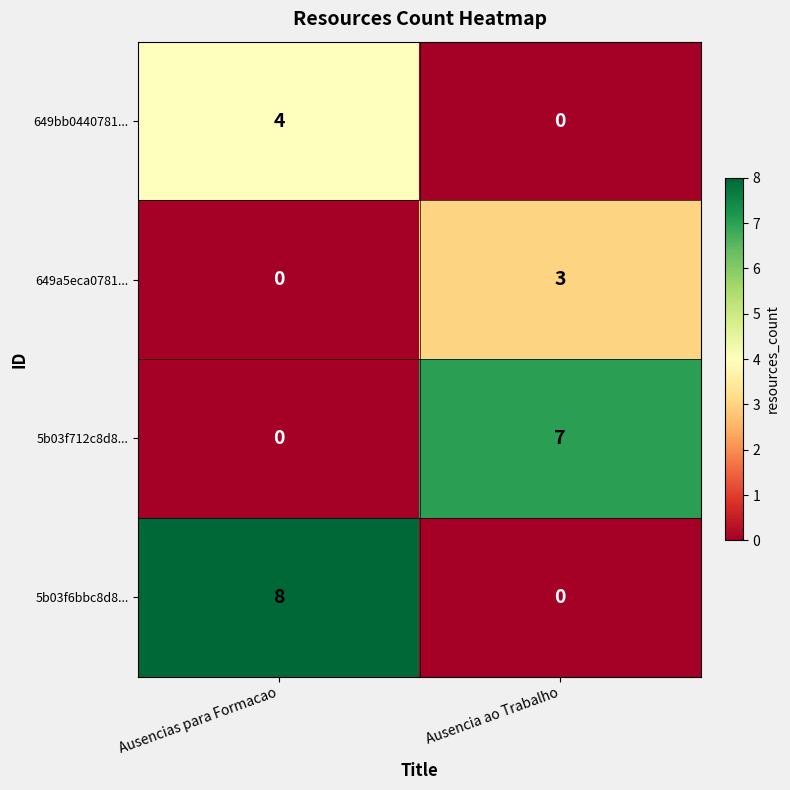

Which series changed the most between Ausencias para Formacao and Ausencia ao Trabalho?

5b03f6bbc8d8...